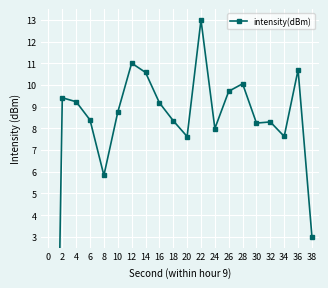

Between 12 and 34, which is larger?

12